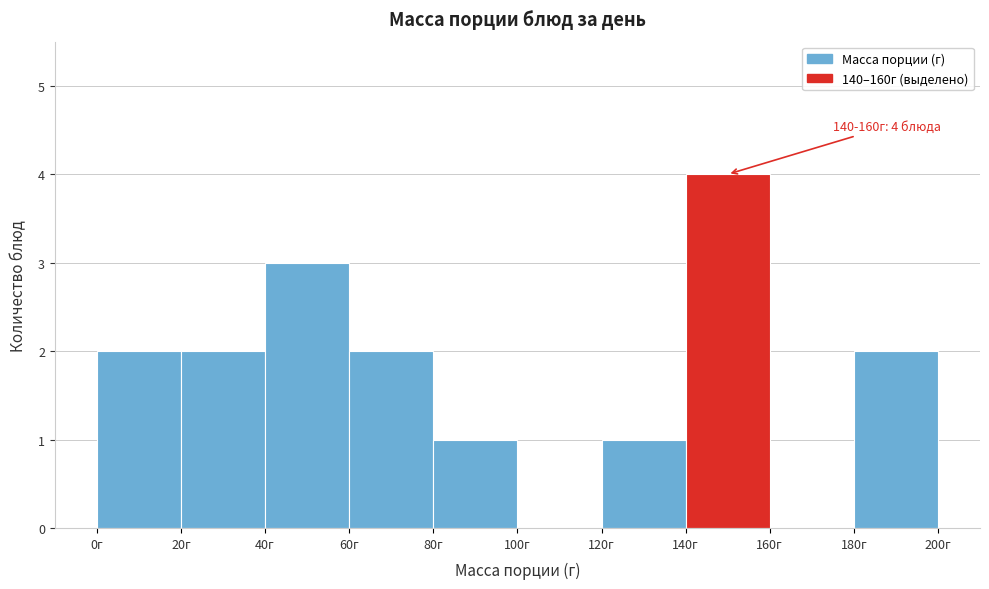

Over which range of the x-axis is the bar tallest?

140 to 160